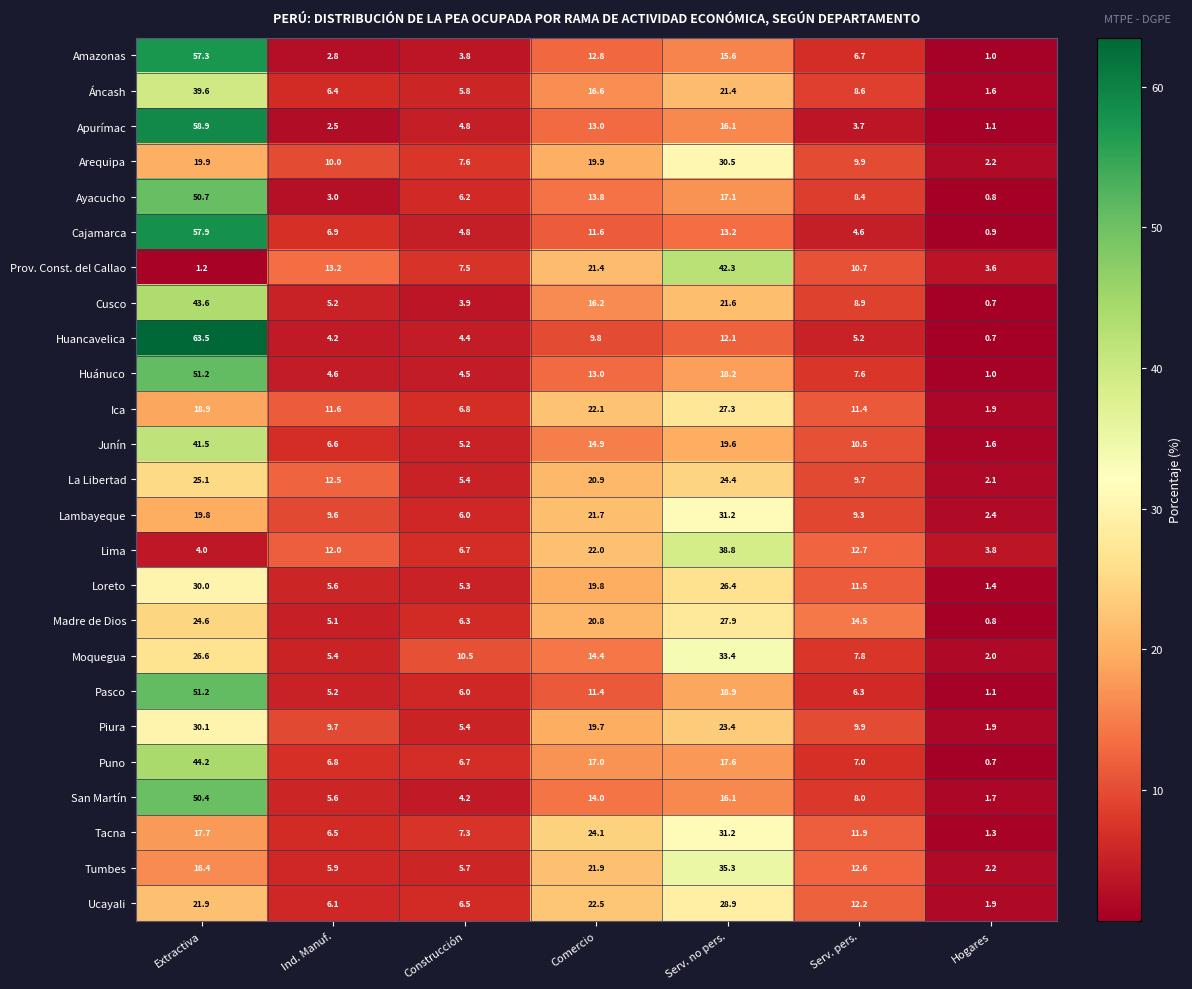

Which series changed the most between Ind. Manuf. and Serv. no pers.?

Tumbes